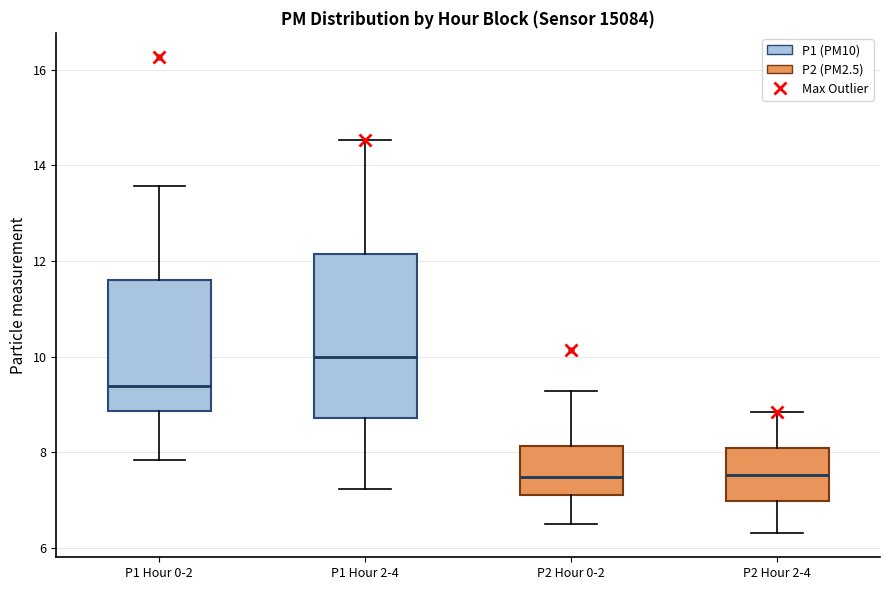

Reading left to right, read every box against the y-axis: the position of its median line, the range the box covers, and the ends of its whiskers. The values are not printed on the chart, so give them approximately, as read against the axis.

P1 Hour 0-2: median 9.4, box 8.8 to 11.6, whiskers 7.8 to 13.6
P1 Hour 2-4: median 10.0, box 8.8 to 12.2, whiskers 7.2 to 14.6
P2 Hour 0-2: median 7.4, box 7.2 to 8.2, whiskers 6.6 to 9.2
P2 Hour 2-4: median 7.6, box 7.0 to 8.0, whiskers 6.4 to 8.8